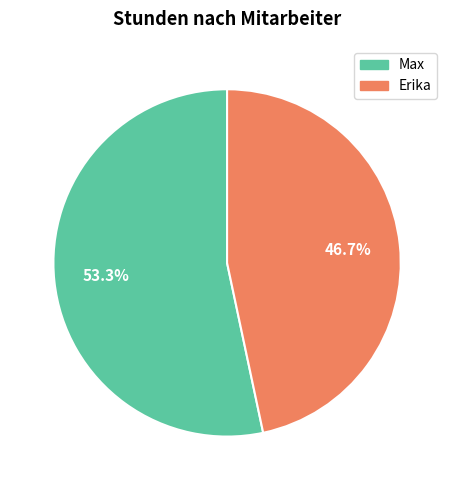

What is the largest slice in the pie chart?

Max